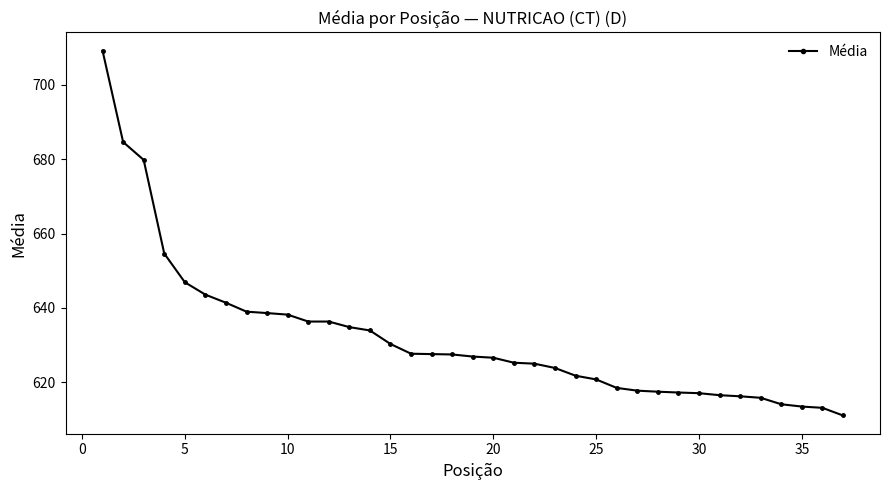

What is the sum of all values?

23388.3